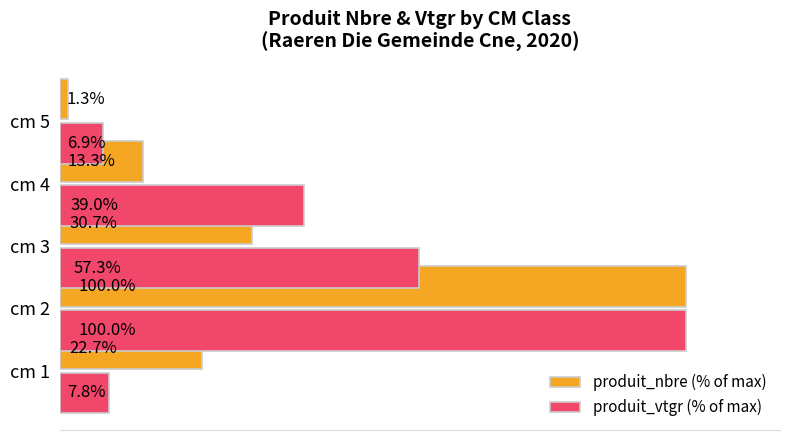

What is the difference between the maximum and second lowest values in the produit_nbre (% of max) series?

86.7